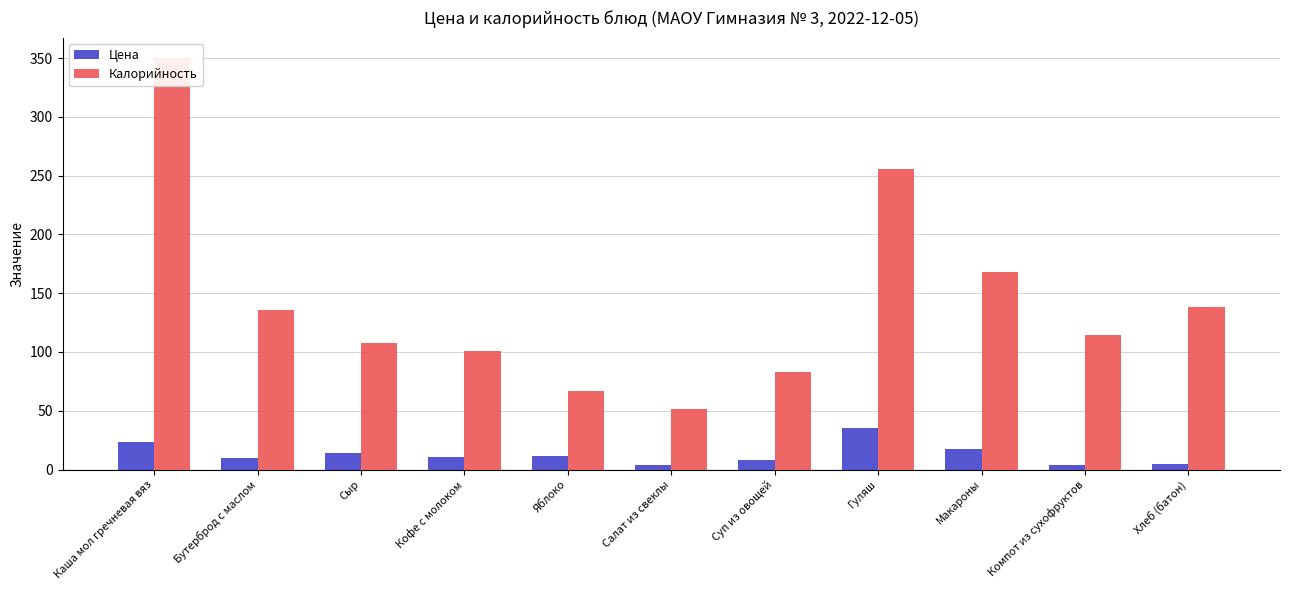

How many groups of bars are there?

11